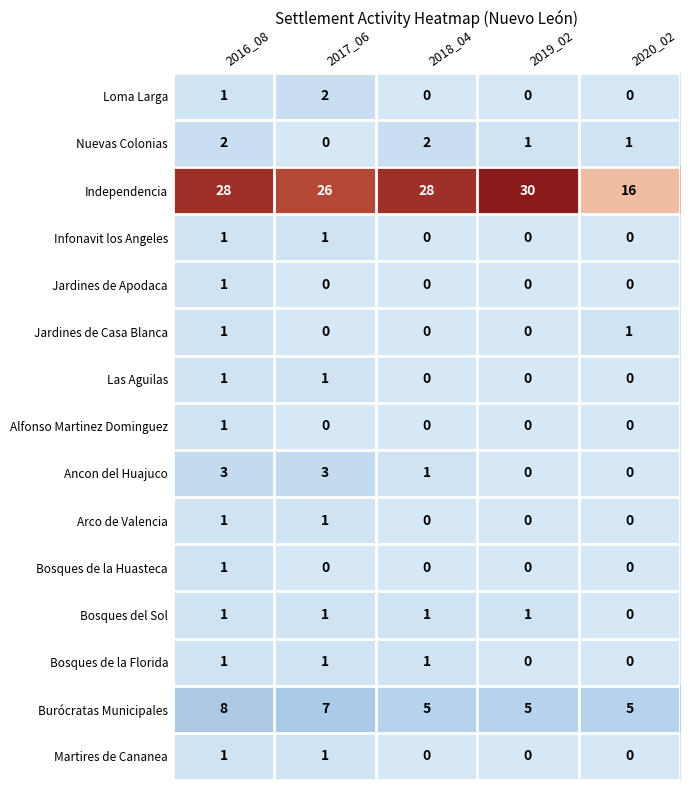

What is the difference between the highest and lowest values at 2020_02?

16